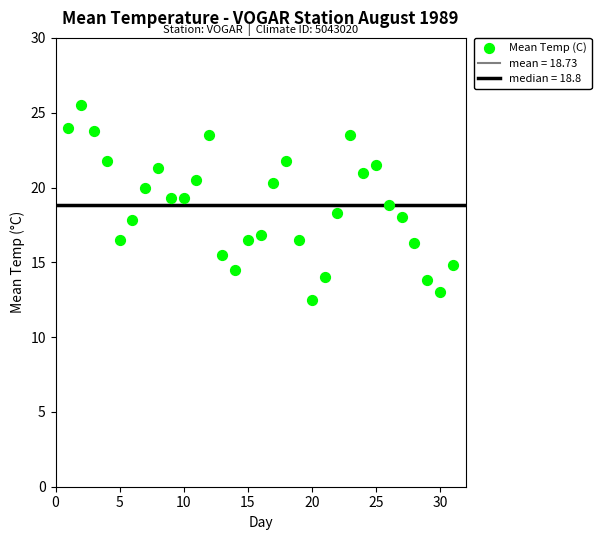

What is the range of Y values (max minus min)?

13.0